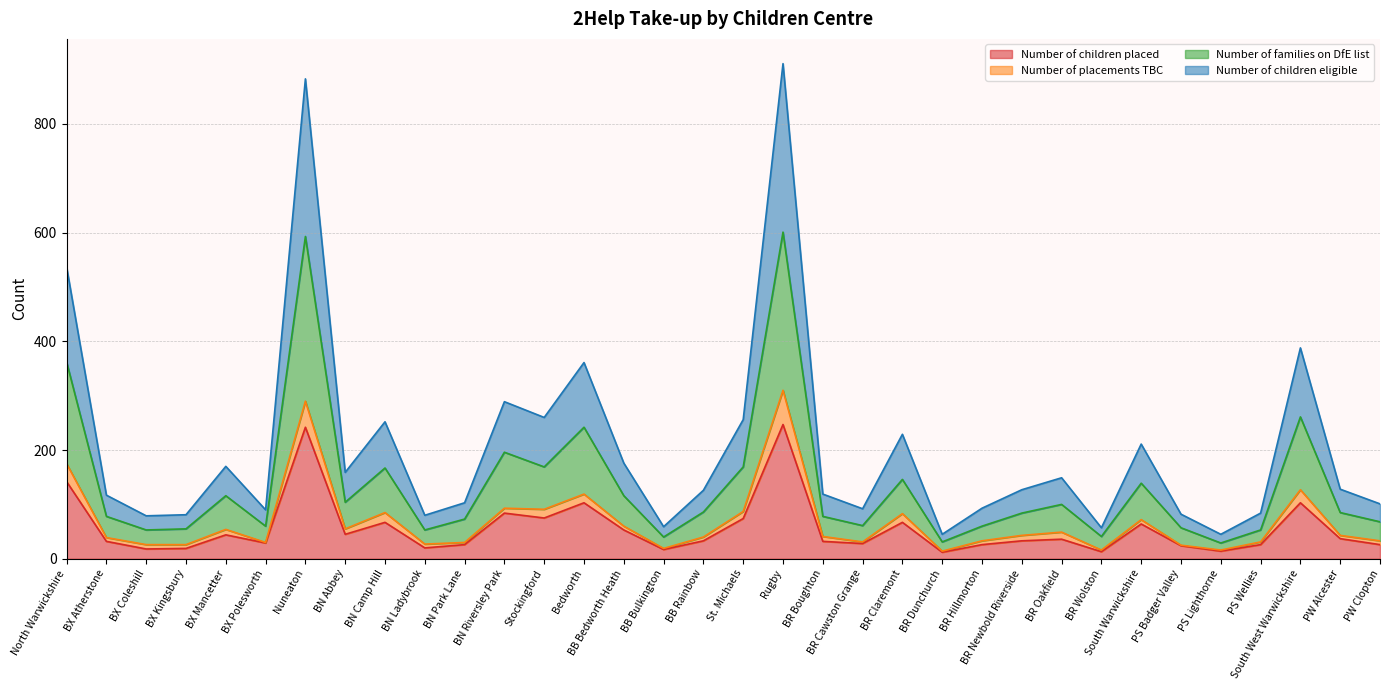

What are all the series names shown in the legend?

Number of children placed, Number of placements TBC, Number of families on DfE list, Number of children eligible